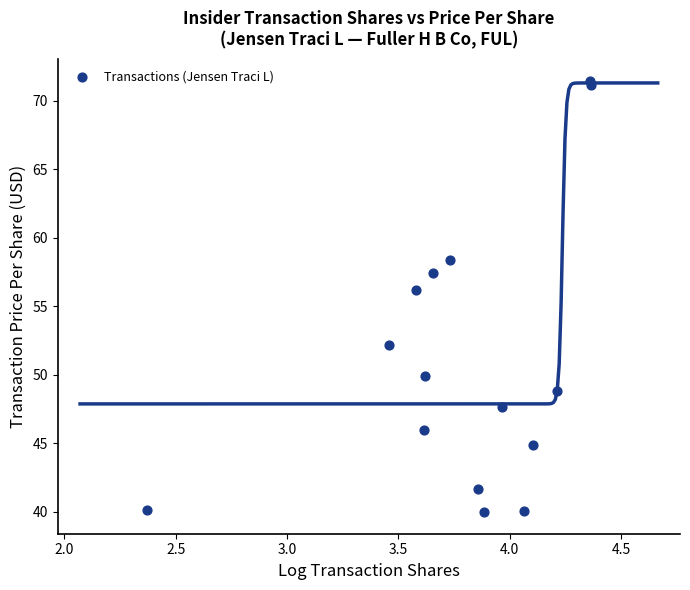

What Y value in the scatter plot is closest to 55?

56.2